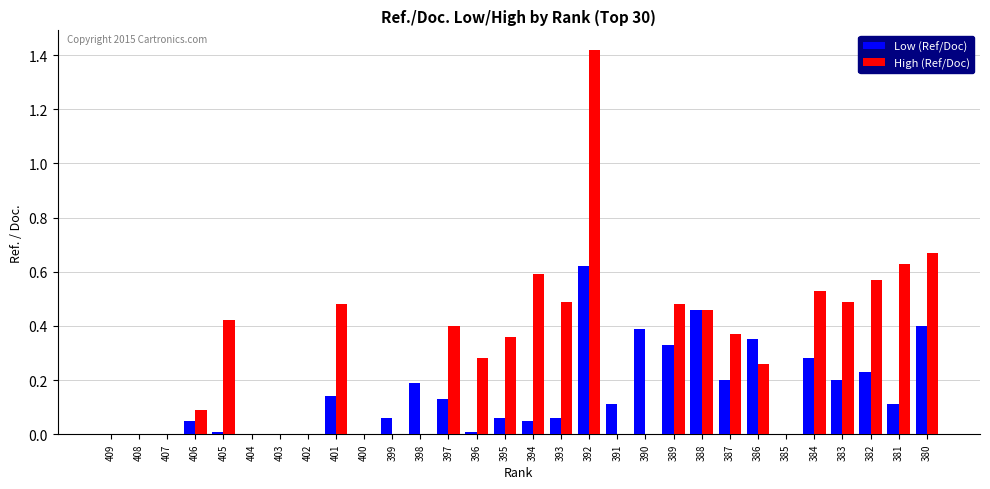

What is the sum of all Low (Ref/Doc) values?

4.4